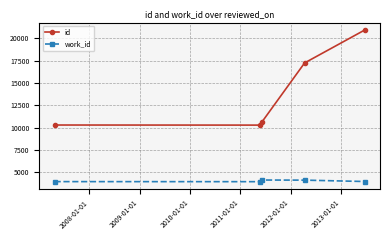

At how many categories does at least one series exceed 5279?

5